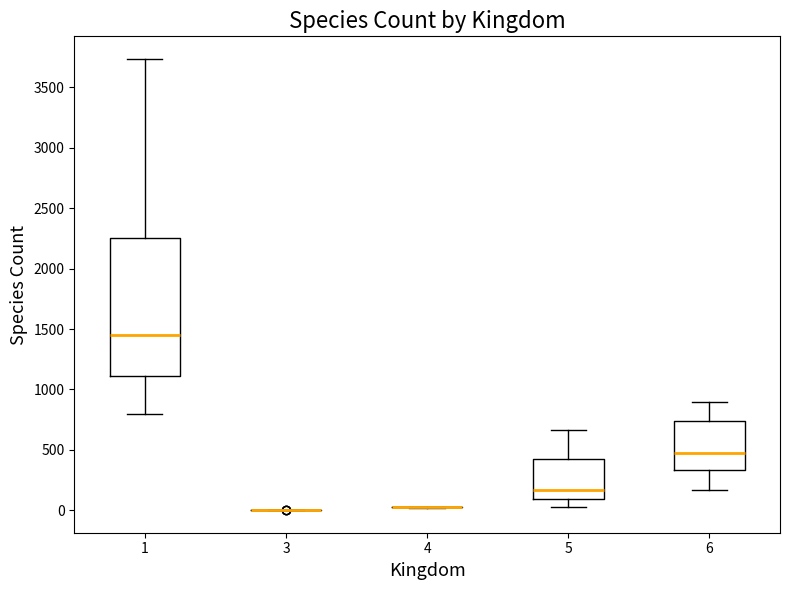

Which box is the tallest, from its lower edge to its upper edge?

1